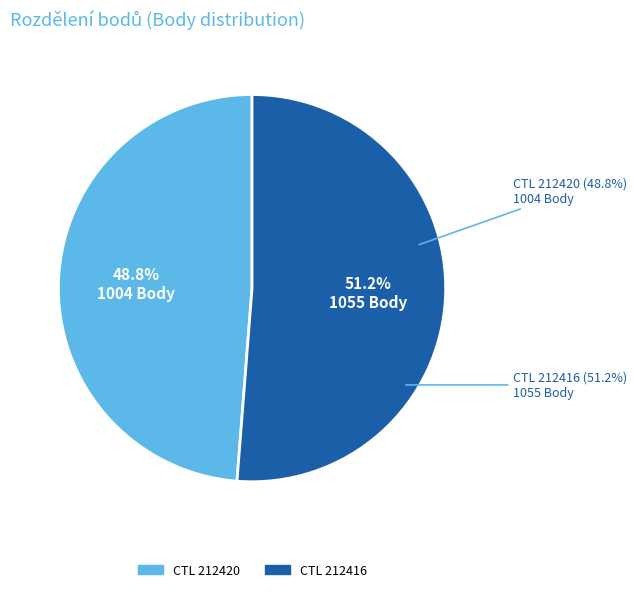

Which category has the smallest portion of the pie?

212420